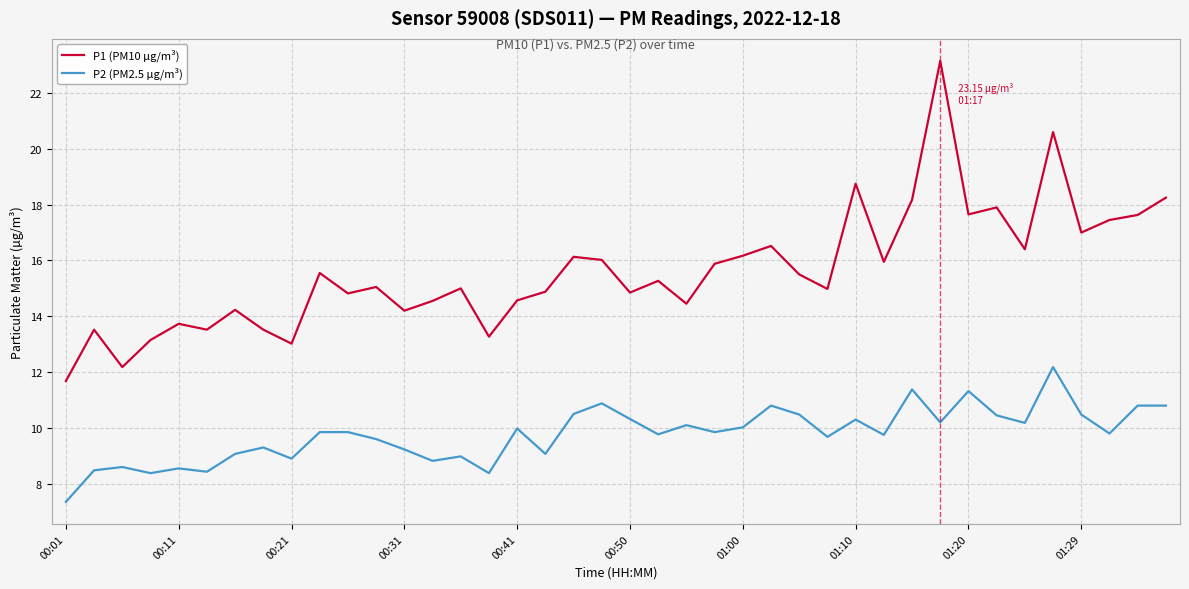

In P2 (PM2.5 µg/m³), how many points are lower than both neighbors (excluding endpoints)?

13